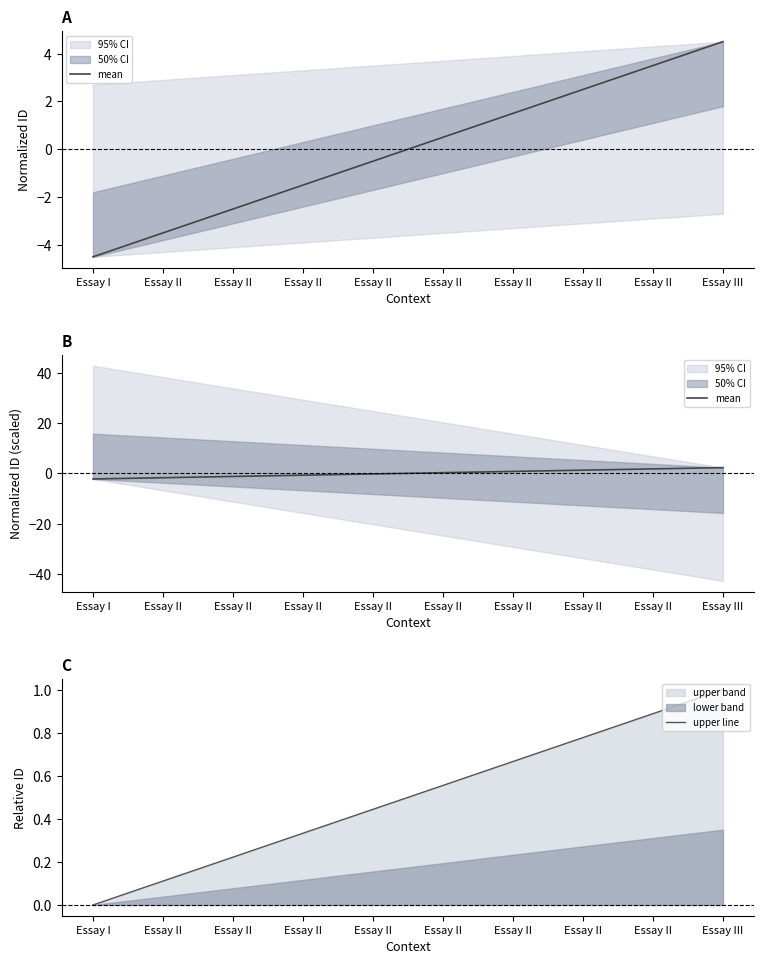

True or false: mean and upper line cross at least once.

True